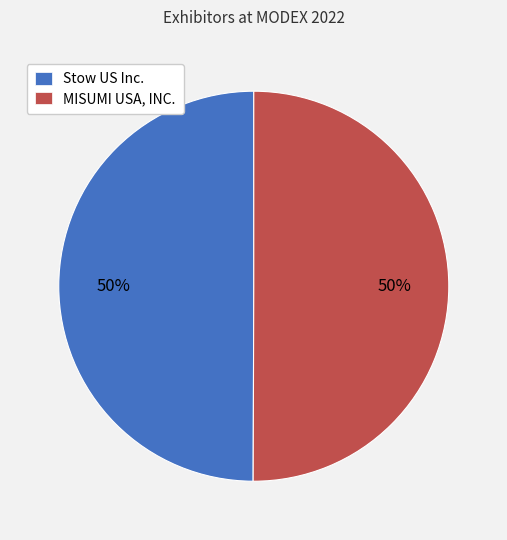

Approximately how many times larger is the value at Stow US Inc. compared to MISUMI USA, INC.?

1.0